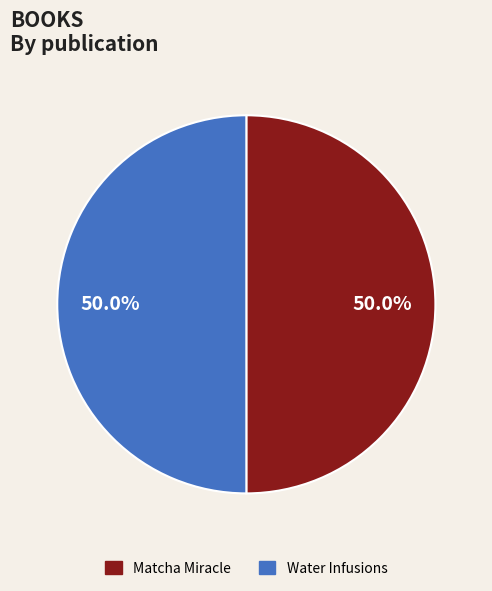

Approximately how many times larger is the value at Matcha Miracle compared to Water Infusions?

1.0